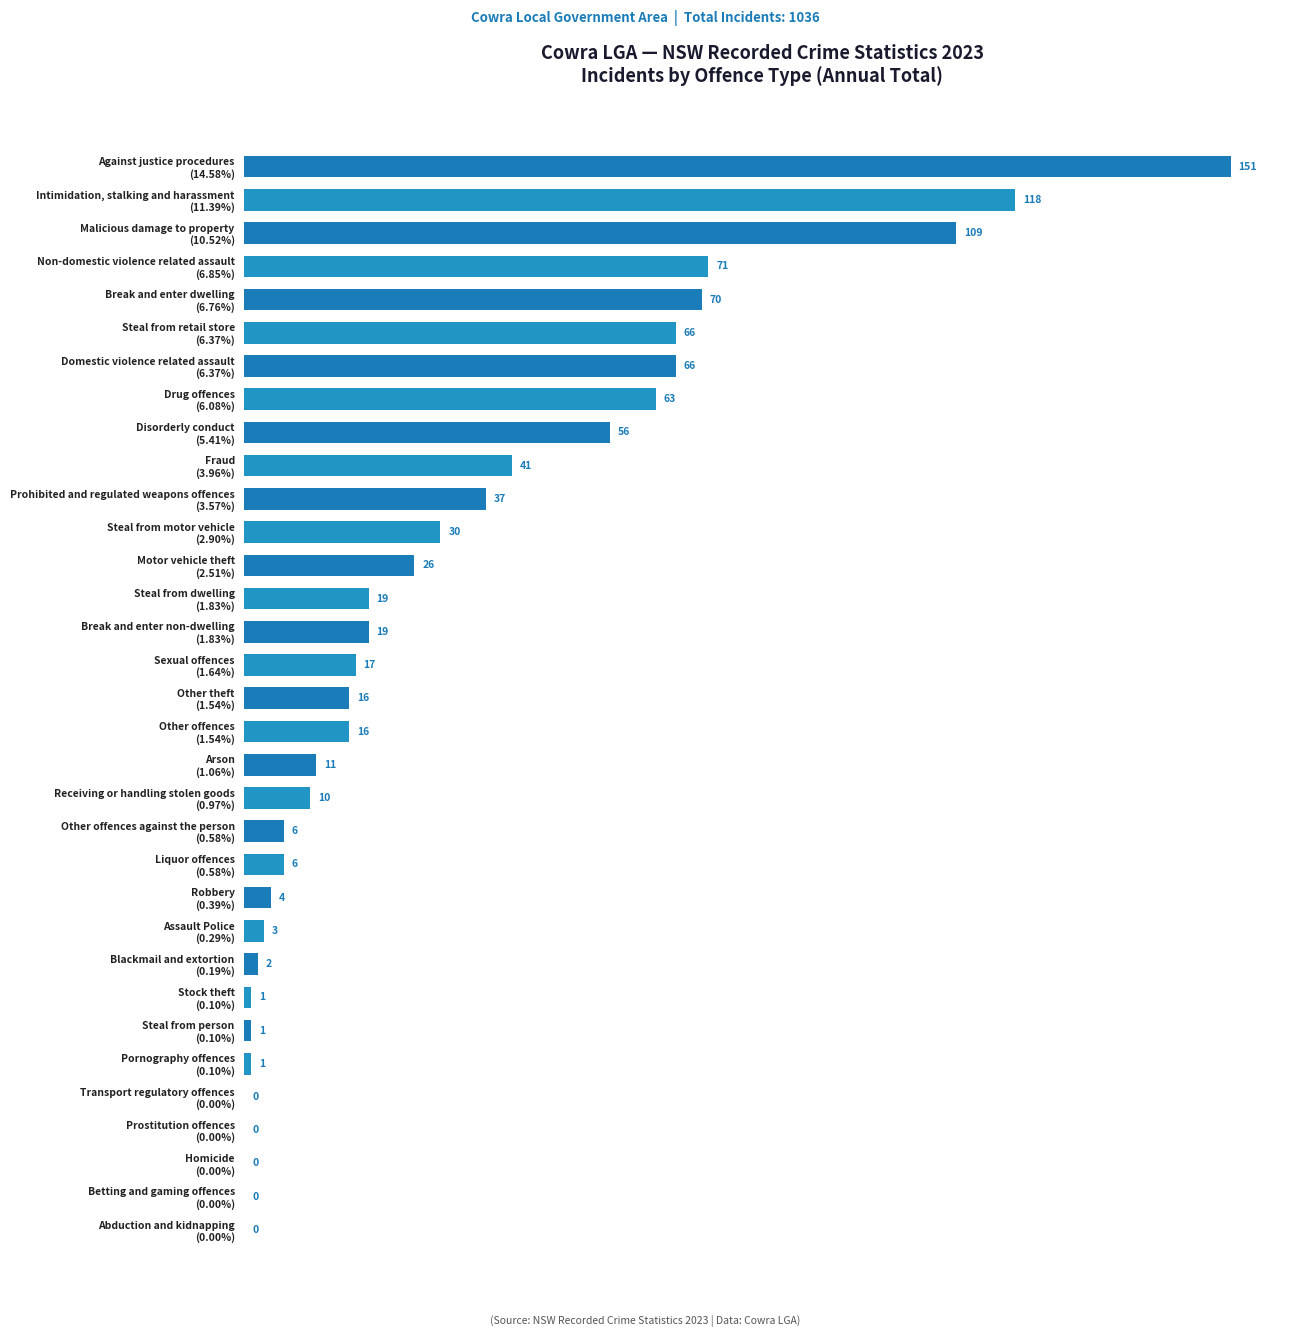

What is the greatest value displayed?

151